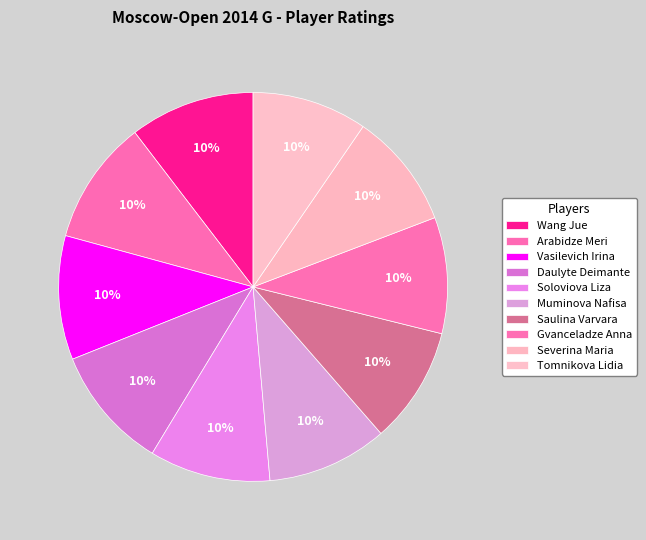

Is Severina Maria the majority of the pie?

No